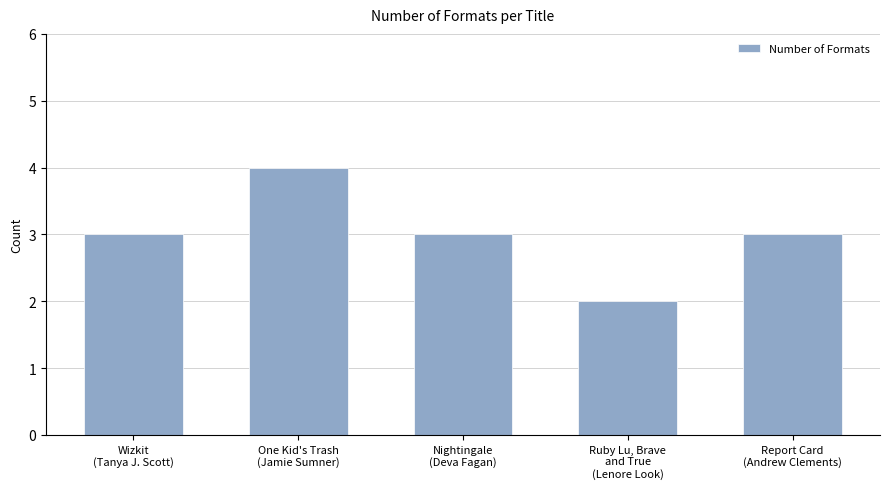

How many bars are there in total?

5